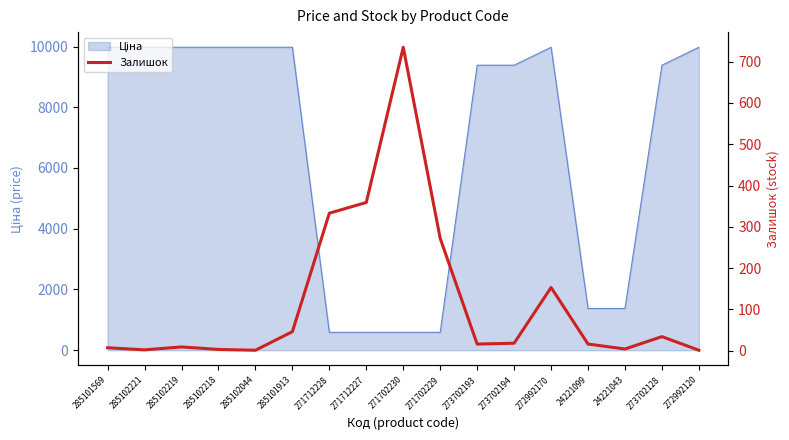

How many points are lower than both their immediate neighbors (excluding endpoints)?

4